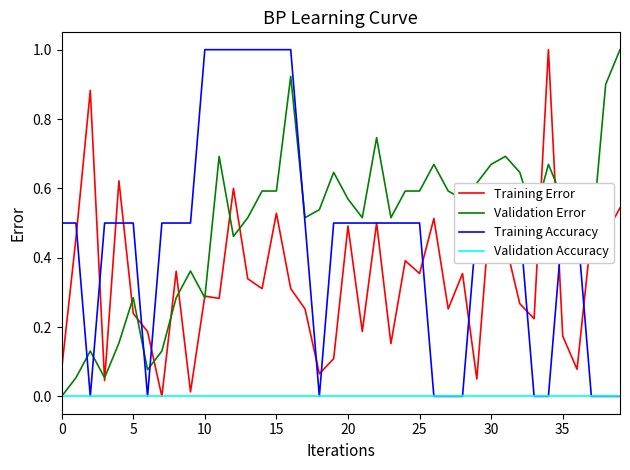

What is the highest value of the Training Error series?

1.0